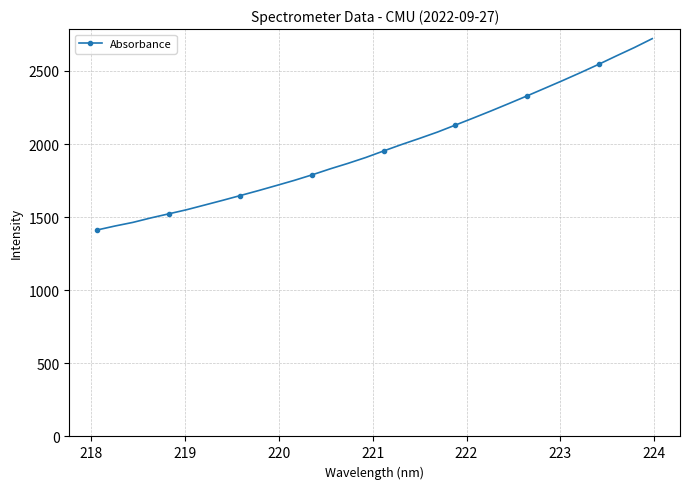

What is the minimum value shown in the chart?

1412.0